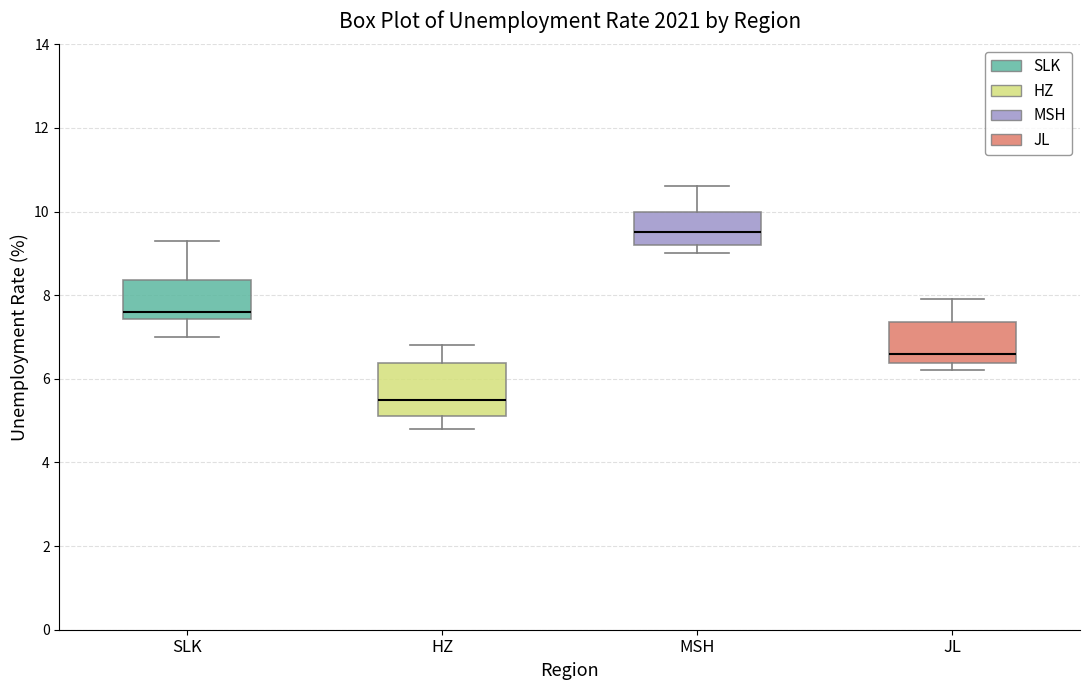

Reading left to right, transcribe this box plot: for each box, give where its median line is, the range the box spans, and where its two whiskers end, as read against the y-axis. The values are not printed on the chart, so give them approximately, as read against the axis.

SLK: median 7.6, box 7.4 to 8.4, whiskers 7.0 to 9.4
HZ: median 5.6, box 5.2 to 6.4, whiskers 4.8 to 6.8
MSH: median 9.6, box 9.2 to 10.0, whiskers 9.0 to 10.6
JL: median 6.6, box 6.4 to 7.4, whiskers 6.2 to 8.0